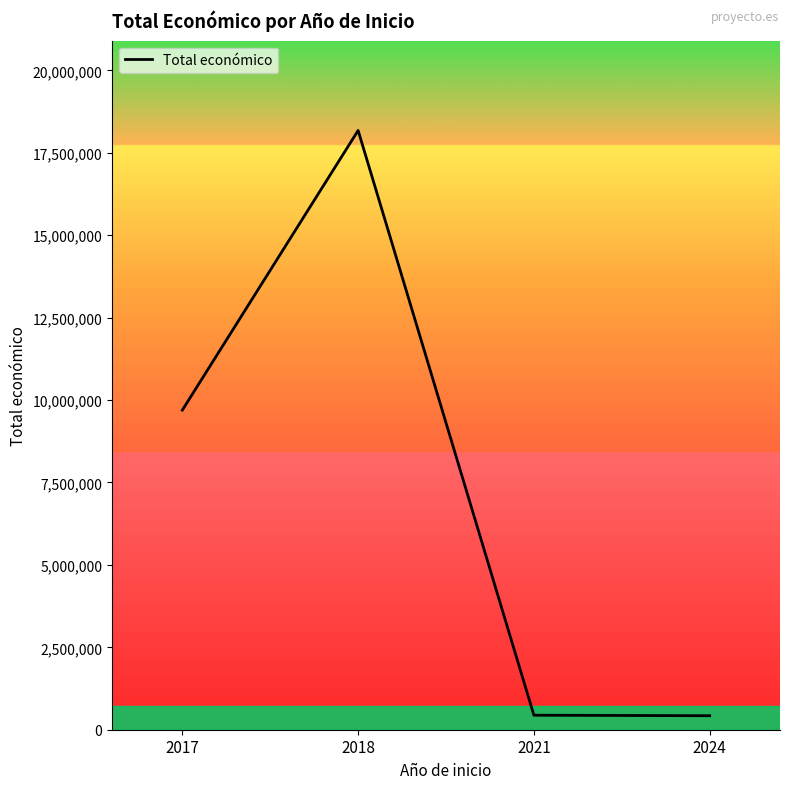

True or false: the data has more than 1 interior local peaks.

False